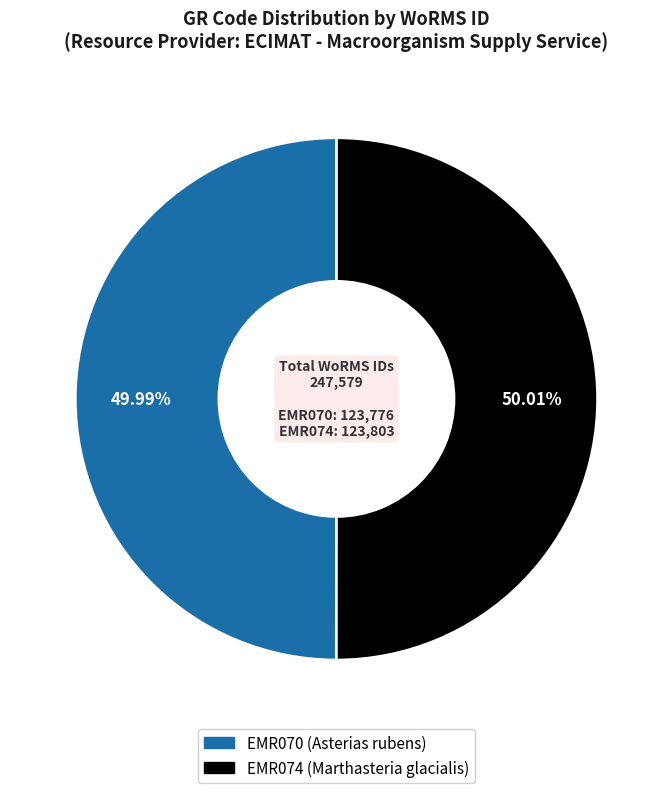

To the nearest percent, what is the average slice percentage?

50%